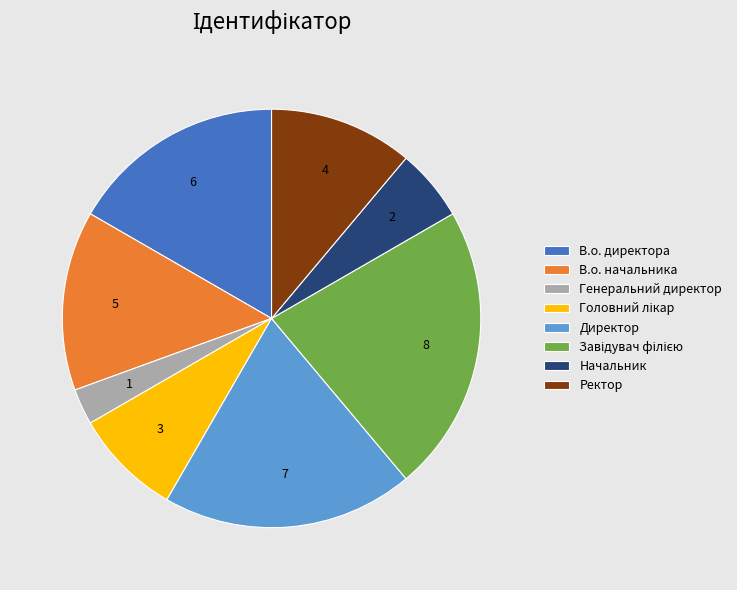

True or false: Генеральний директор accounts for 3% of the total.

True